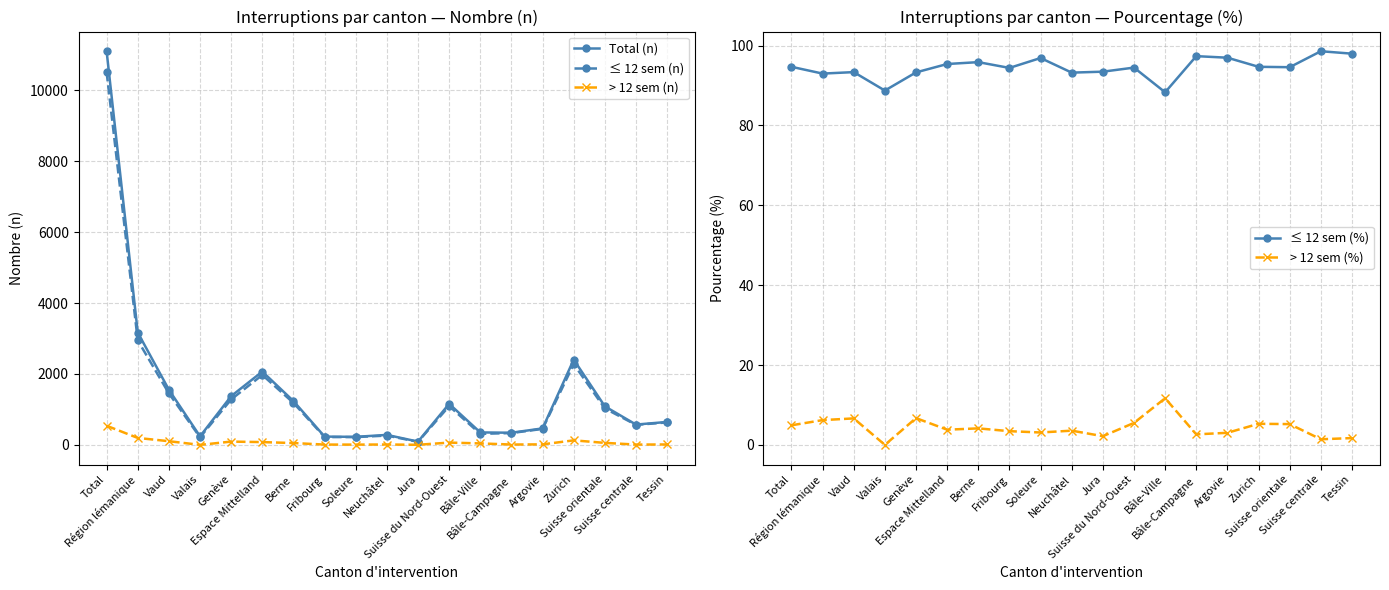

At which category does the chart reach its peak across all series?

Total